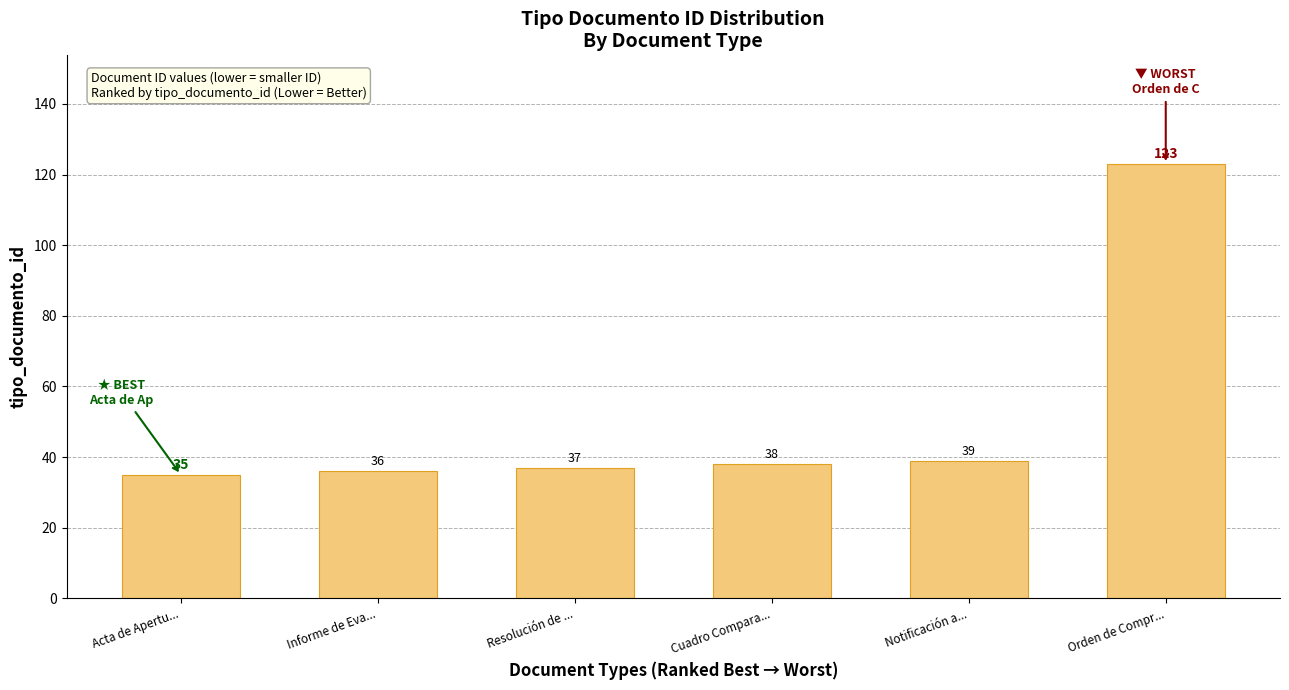

List the labels in order of value, largest first.

Orden de Compr..., Notificación a..., Cuadro Compara..., Resolución de ..., Informe de Eva..., Acta de Apertu...